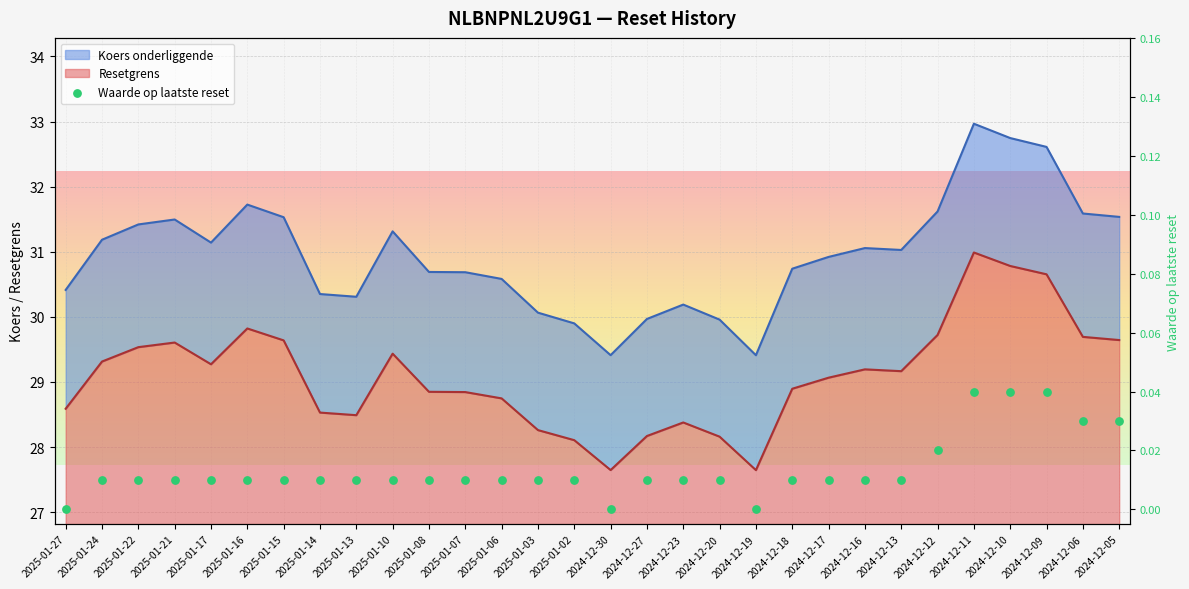

What are all the series names shown in the legend?

Resetgrens, Koers onderliggende, Waarde op laatste reset